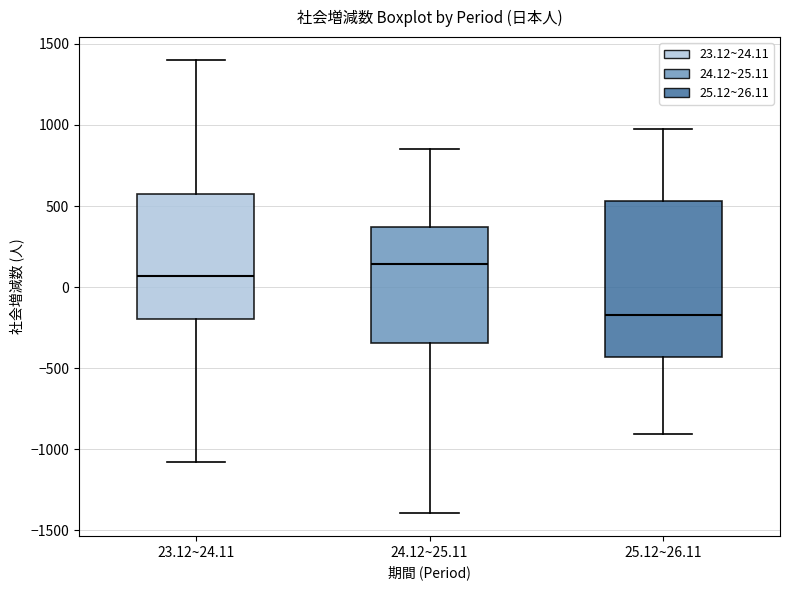

Where does the upper whisker of the box for 24.12~25.11 end on the y-axis? The values are not printed on the chart, so give them approximately, as read against the axis.

850